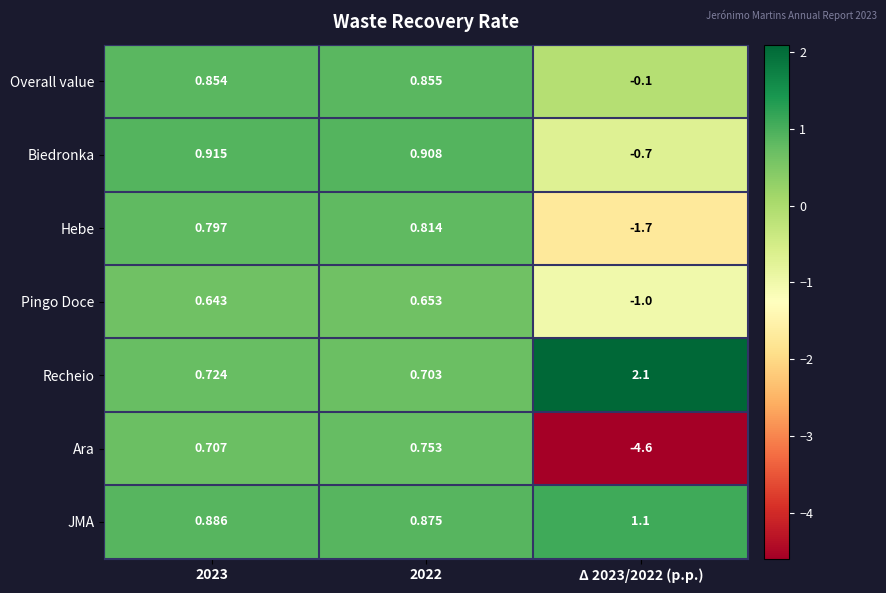

Rank the series at 2022 from highest to lowest value.

Biedronka, JMA, Overall value, Hebe, Ara, Recheio, Pingo Doce